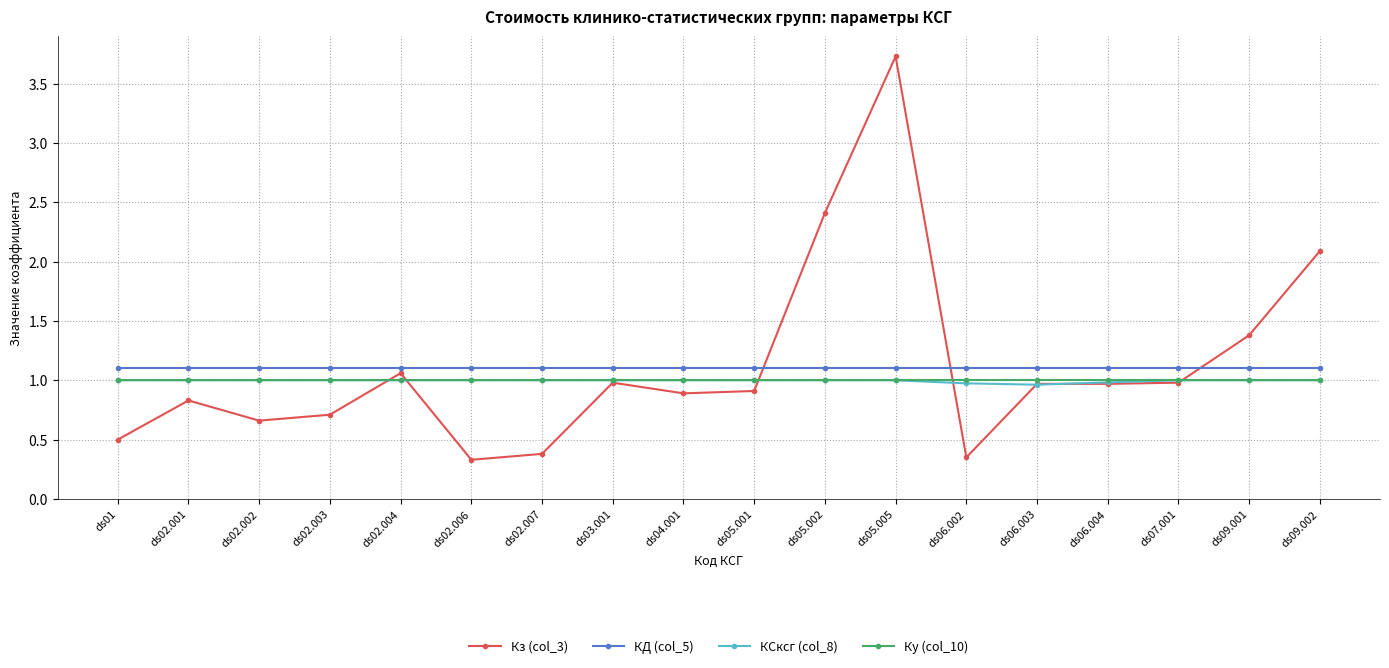

How many lines are shown in the chart?

4